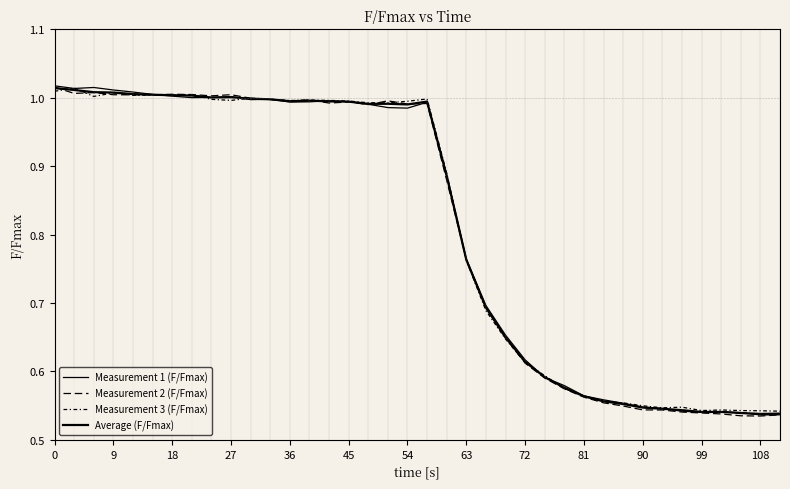

Reading left to right, what are all the values shown in this chart?

Measurement 1 (F/Fmax): 1.0	1.0	1.0	1.0	1.0	1.0	1.0	1.0	1.0	1.0	1.0	1.0	1.0	1.0	1.0	1.0	1.0	1.0	1.0	1.0	0.9	0.8	0.7	0.7	0.6	0.6	0.6	0.6	0.6	0.6	0.5	0.5	0.5	0.5	0.5	0.5	0.5	0.5
Measurement 2 (F/Fmax): 1.0	1.0	1.0	1.0	1.0	1.0	1.0	1.0	1.0	1.0	1.0	1.0	1.0	1.0	1.0	1.0	1.0	1.0	1.0	1.0	0.9	0.8	0.7	0.6	0.6	0.6	0.6	0.6	0.6	0.5	0.5	0.5	0.5	0.5	0.5	0.5	0.5	0.5
Measurement 3 (F/Fmax): 1.0	1.0	1.0	1.0	1.0	1.0	1.0	1.0	1.0	1.0	1.0	1.0	1.0	1.0	1.0	1.0	1.0	1.0	1.0	1.0	0.9	0.8	0.7	0.6	0.6	0.6	0.6	0.6	0.6	0.6	0.5	0.5	0.5	0.5	0.5	0.5	0.5	0.5
Average (F/Fmax): 1.0	1.0	1.0	1.0	1.0	1.0	1.0	1.0	1.0	1.0	1.0	1.0	1.0	1.0	1.0	1.0	1.0	1.0	1.0	1.0	0.9	0.8	0.7	0.6	0.6	0.6	0.6	0.6	0.6	0.6	0.5	0.5	0.5	0.5	0.5	0.5	0.5	0.5